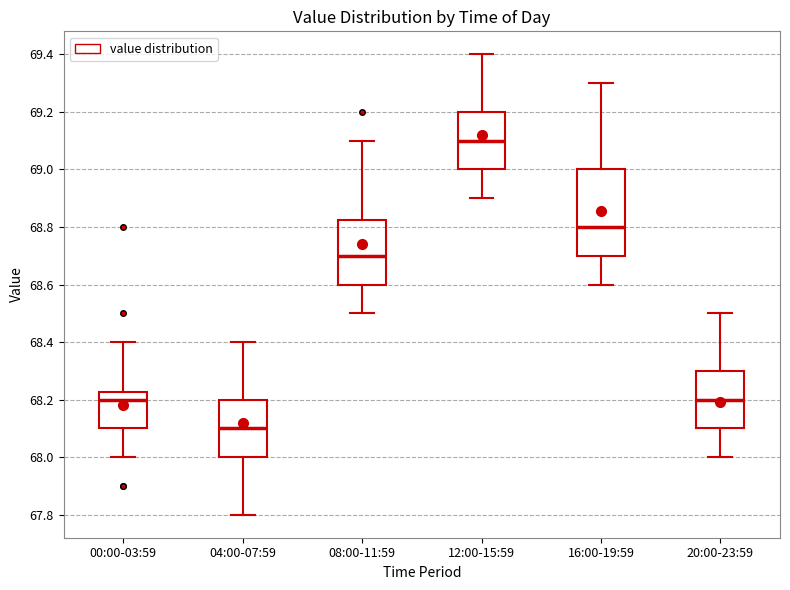

Which box is the tallest, from its lower edge to its upper edge?

16:00-19:59